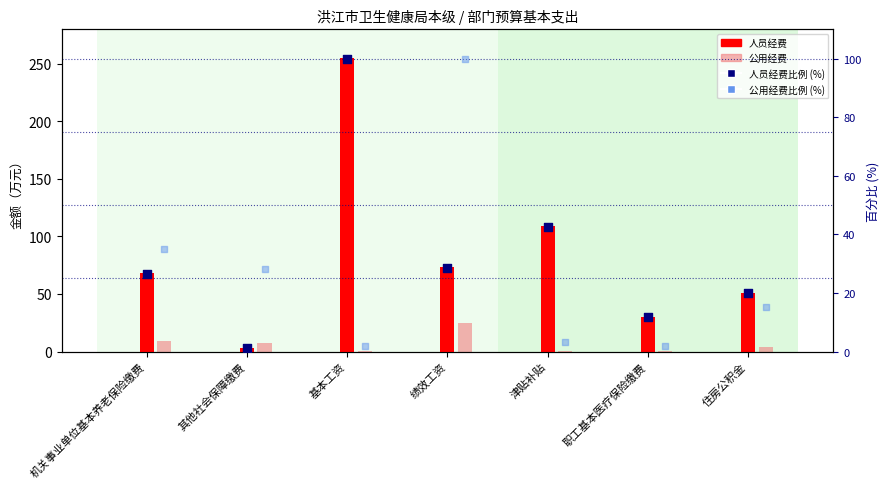

Which series contains the lowest Y value?

公用经费 (公用)